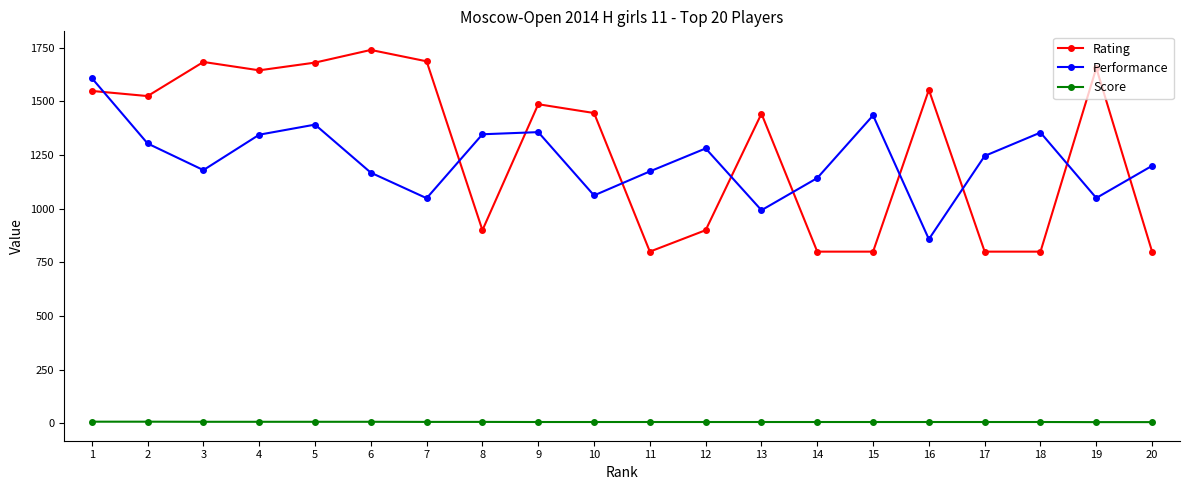

Is the value of Score at 16 greater than the value of Rating at 15?

No